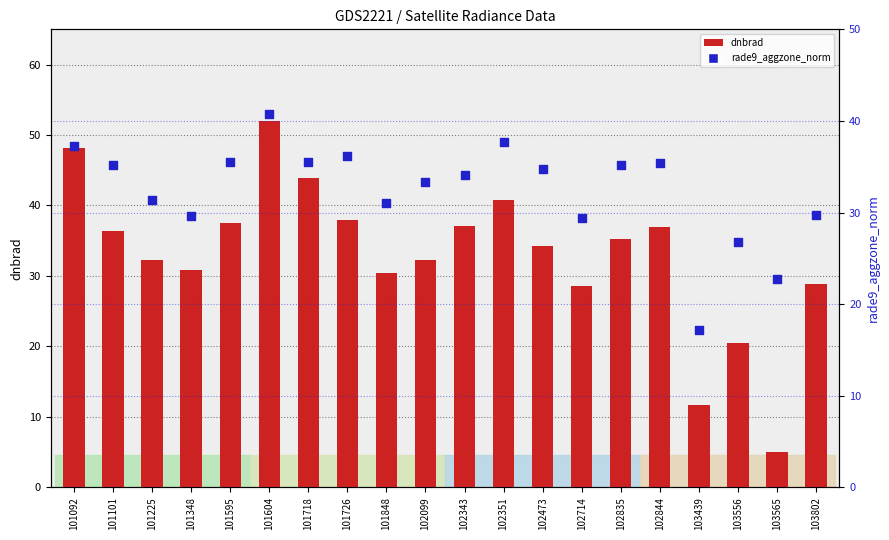

At which category is the sum across all series the highest?

101604